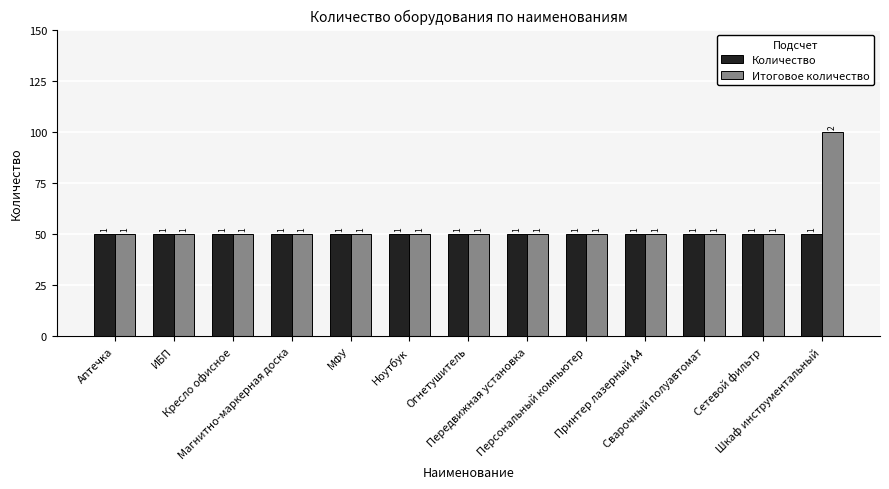

The Итоговое количество series shows 1 at Магнитно-маркерная доска. True or false?

False